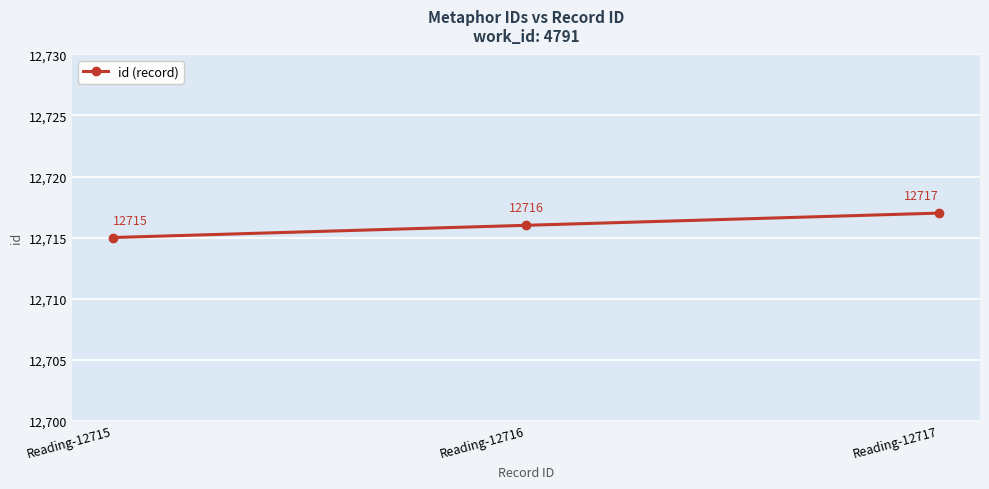

Is it true that the value at Reading-12716 is 4120?

False